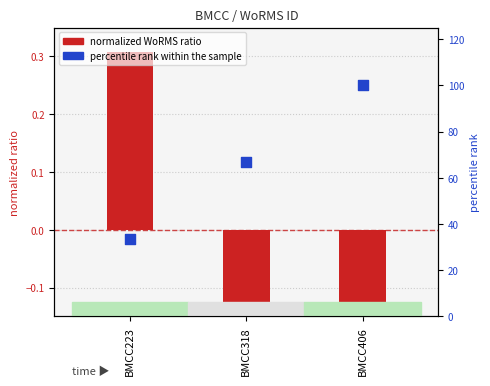

Which series has the largest total across all categories?

percentile rank within the sample